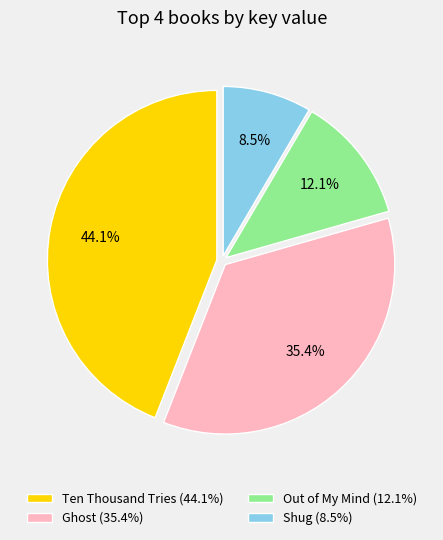

The Out of My Mind slice represents 12% of the pie. True or false?

True